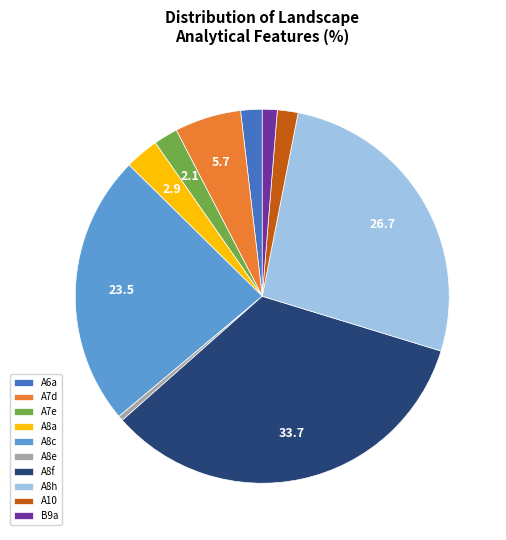

Is the sum of A8e and A7d greater than half?

No